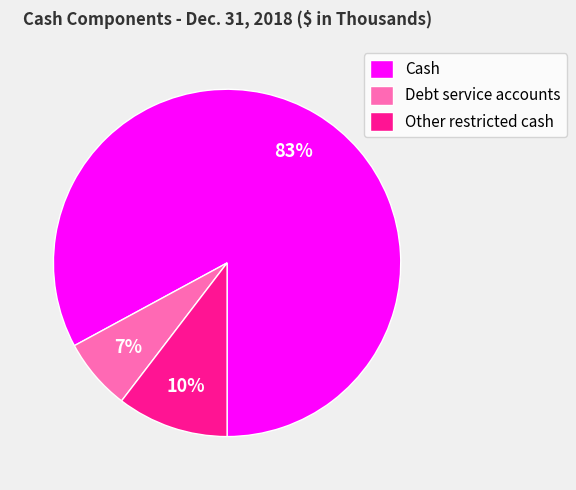

Rank the categories by value from lowest to highest.

Debt service accounts, Other restricted cash, Cash